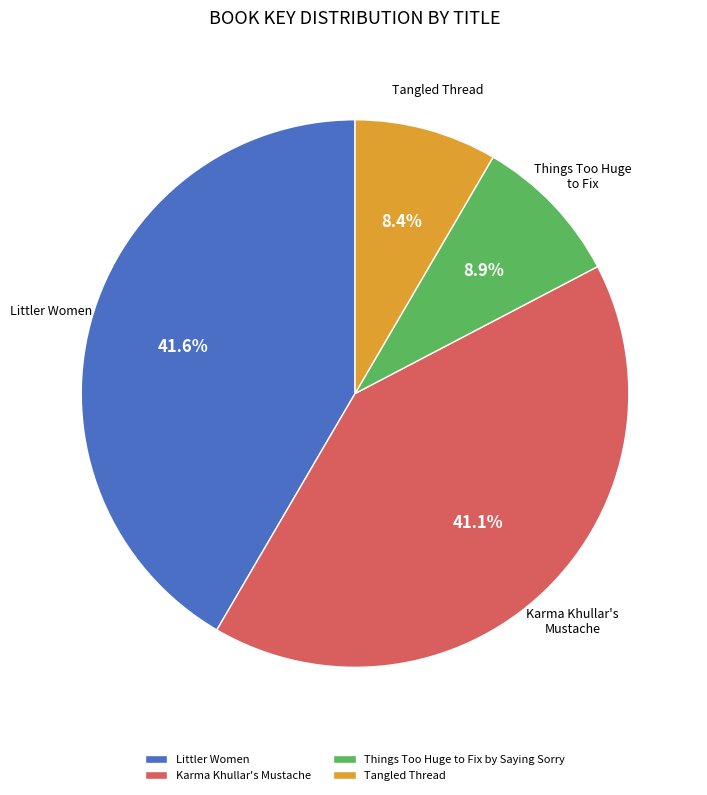

What percentage is the Things Too Huge to Fix by Saying Sorry slice, to the nearest percent?

9%